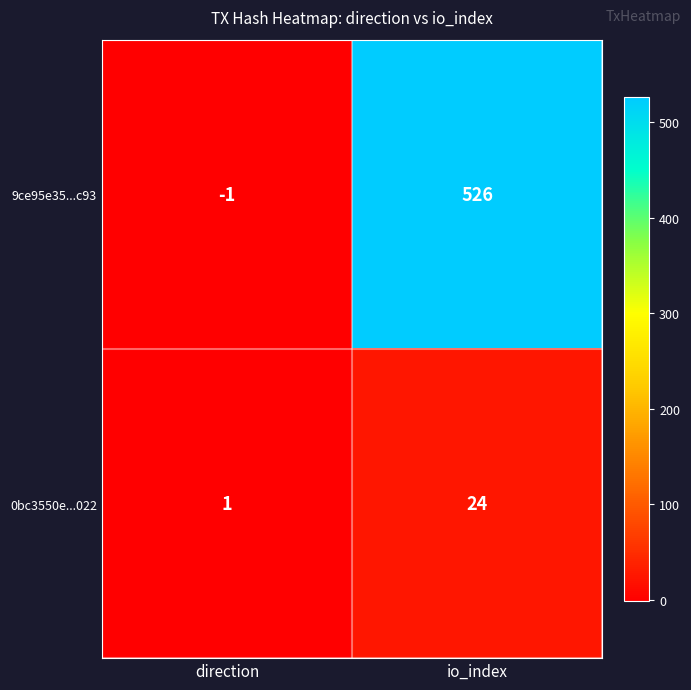

What is the difference between the highest and lowest values at io_index?

502